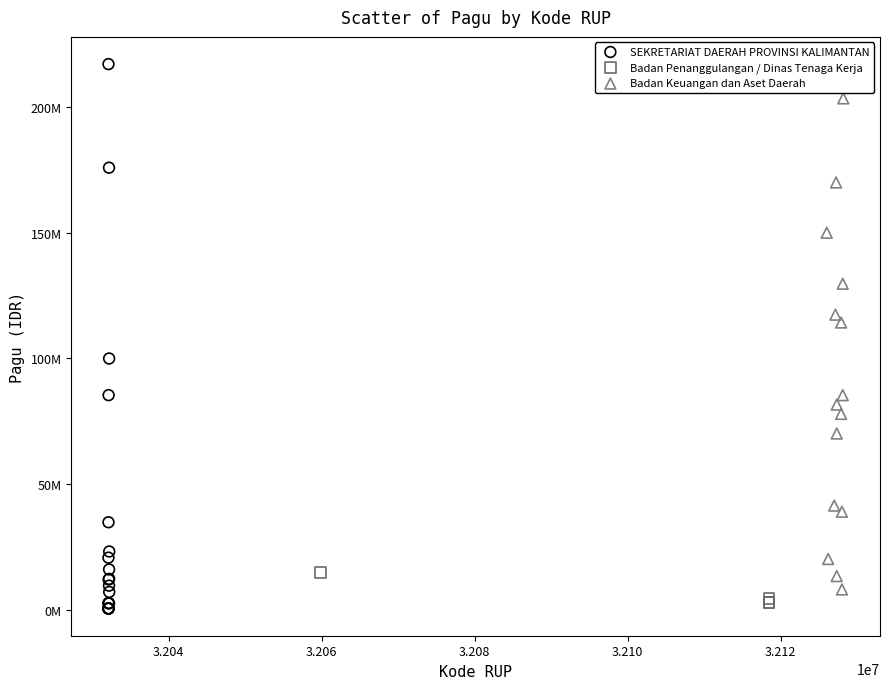

What are all the series names shown in the legend?

SEKRETARIAT DAERAH PROVINSI KALIMANTAN, Badan Penanggulangan / Dinas Tenaga Kerja, Badan Keuangan dan Aset Daerah